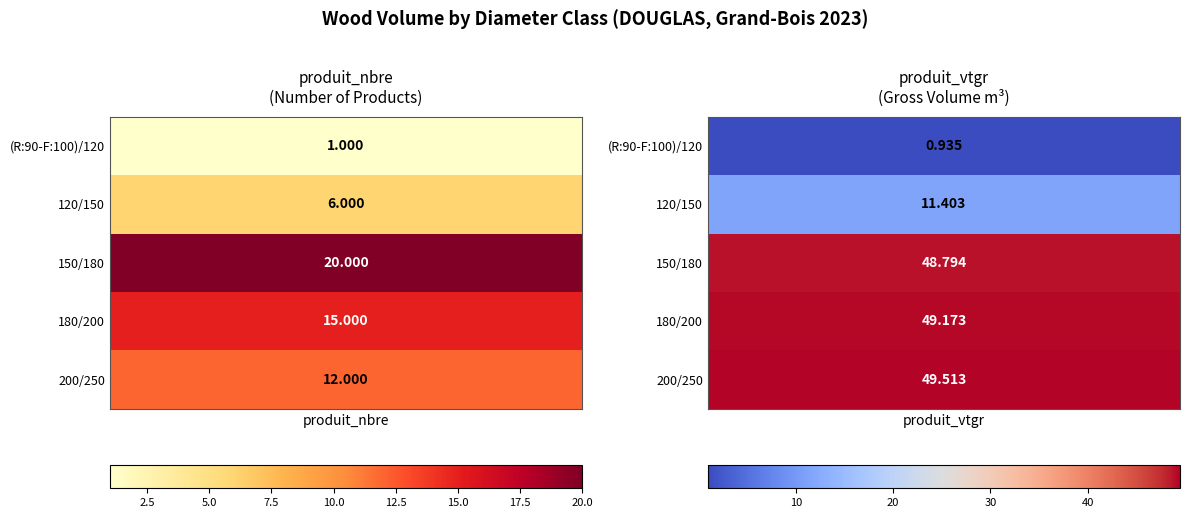

Is it true that (R:90-F:100)/120 equals 1.0 at produit_nbre?

True